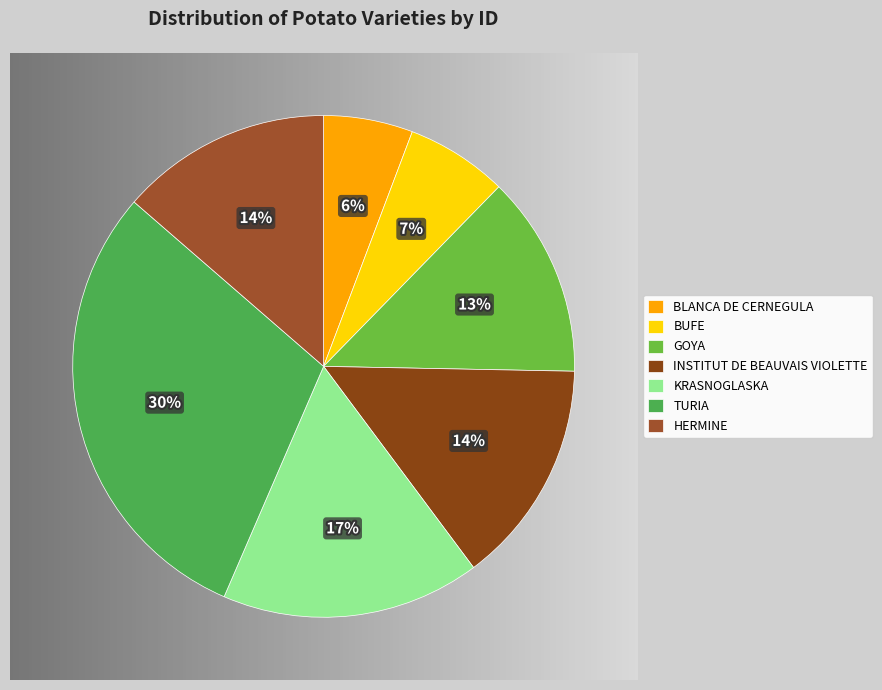

What is the largest slice in the pie chart?

TURIA